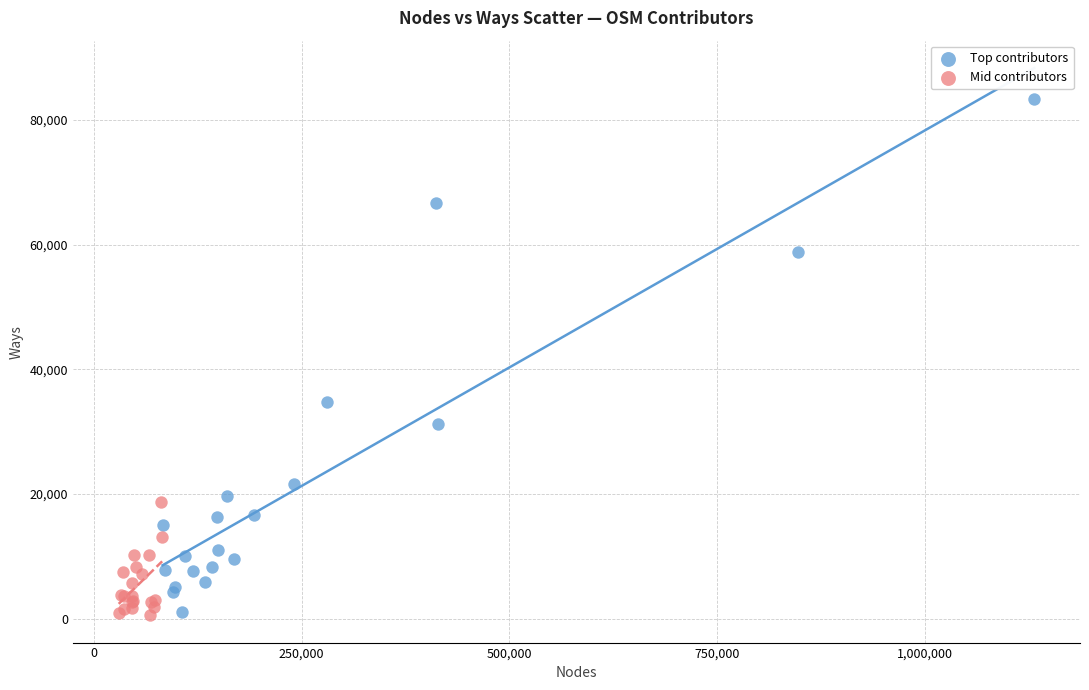

Which series contains the highest Y value?

Top contributors